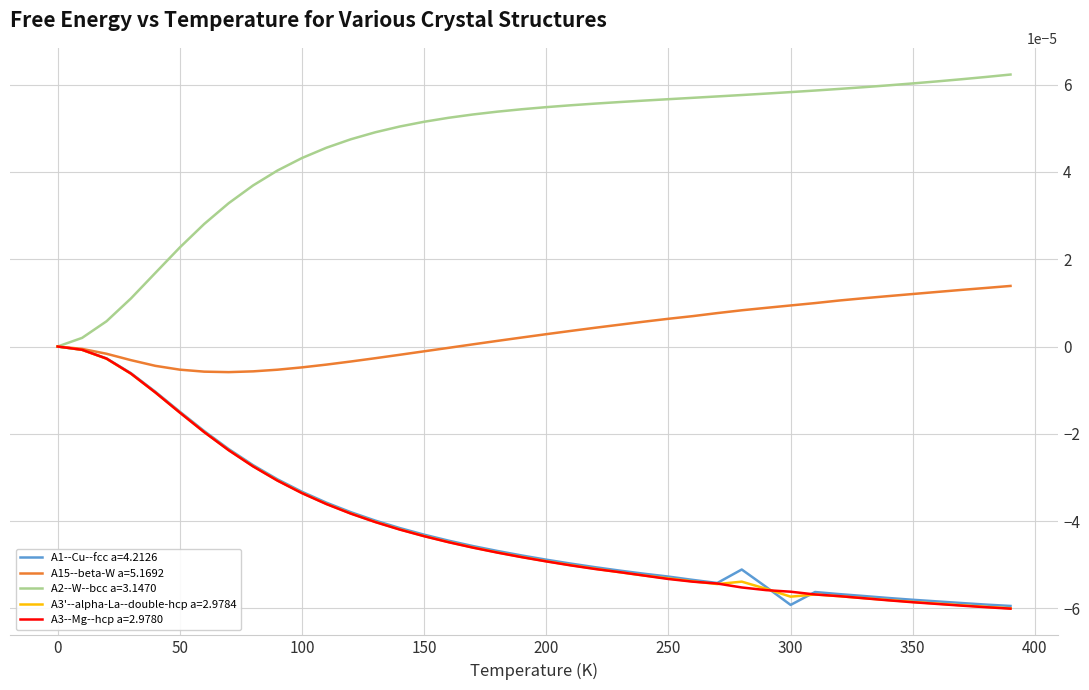

Which series has the largest total across all categories?

A2--W--bcc a=3.1470